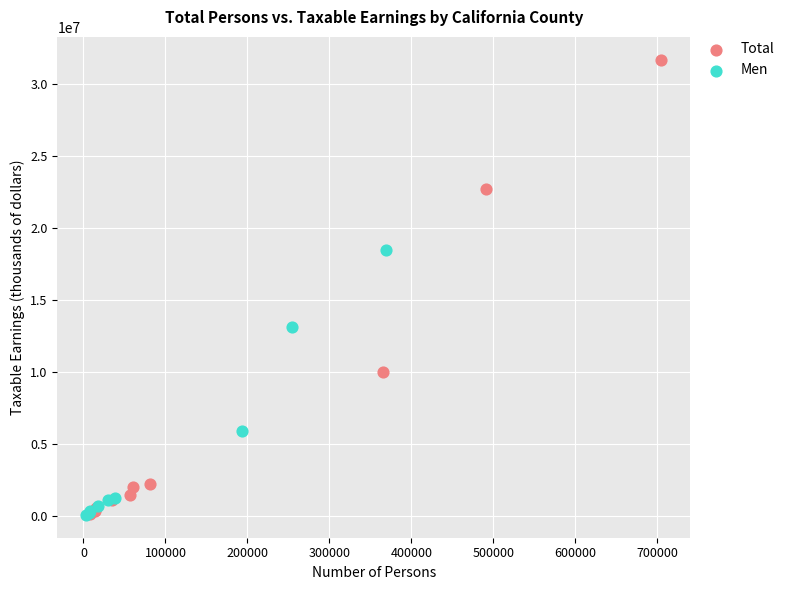

Which series reaches the maximum Y coordinate?

Total